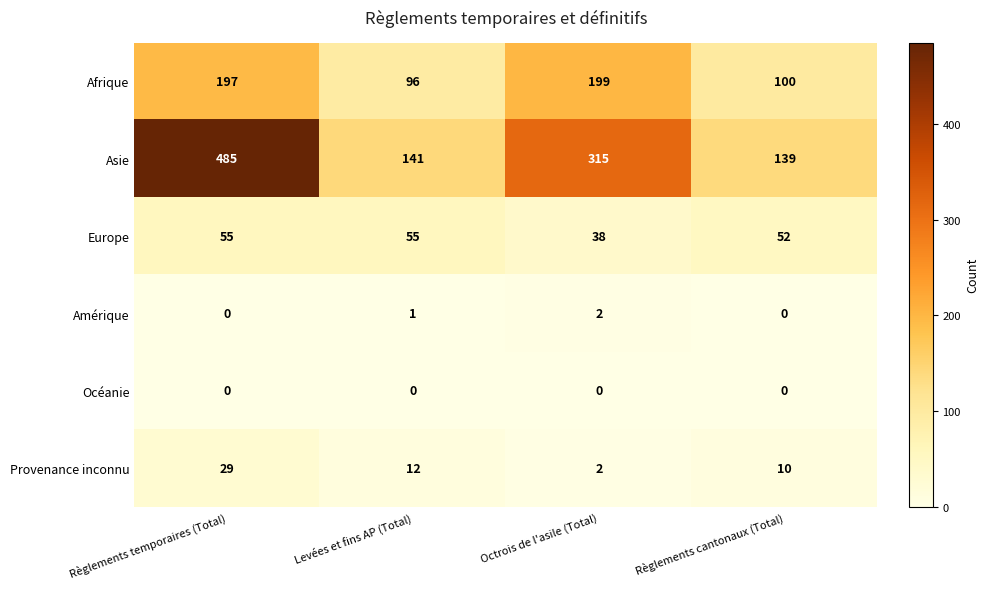

Which series has the largest total across all categories?

Asie